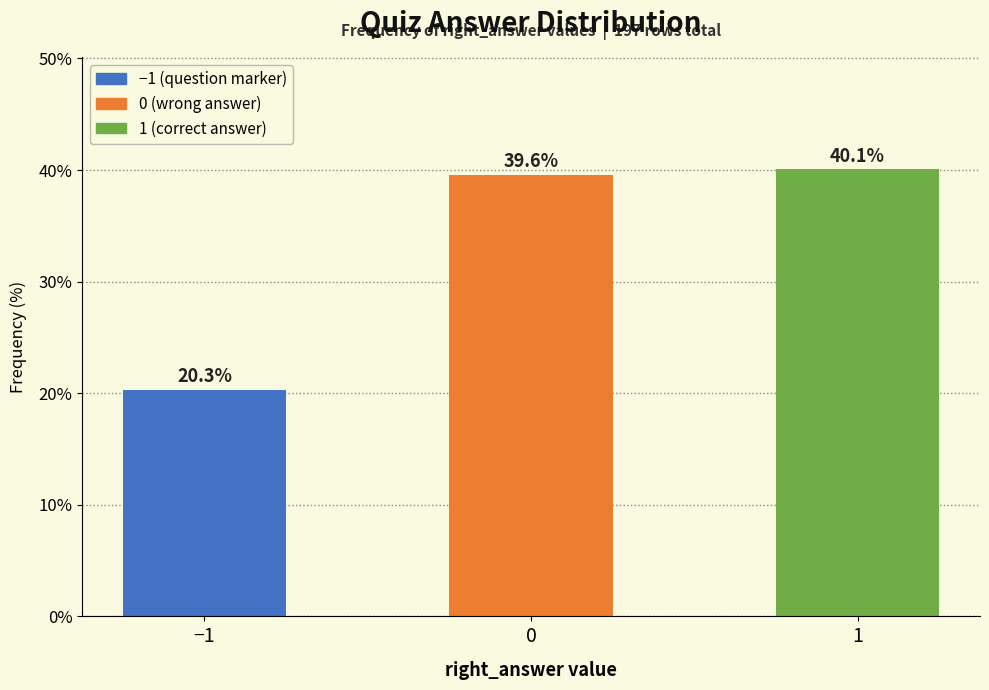

Reading right to left, extract all data points from this chart.

1=40.1	0=39.6	−1=20.3